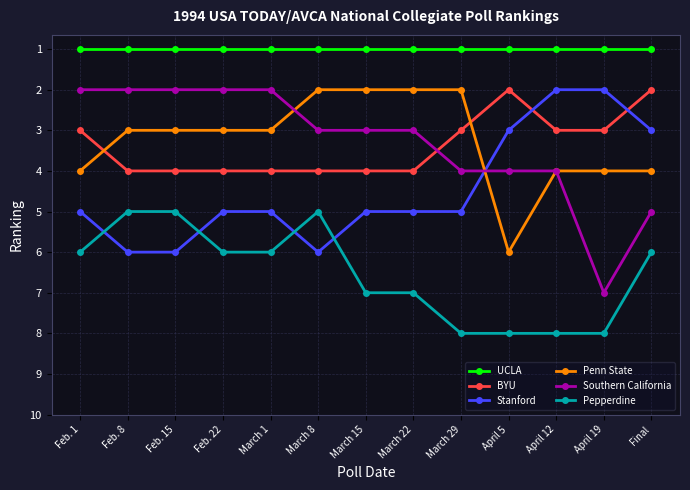

What is the spread (max minus min) of values at Feb. 15?

5